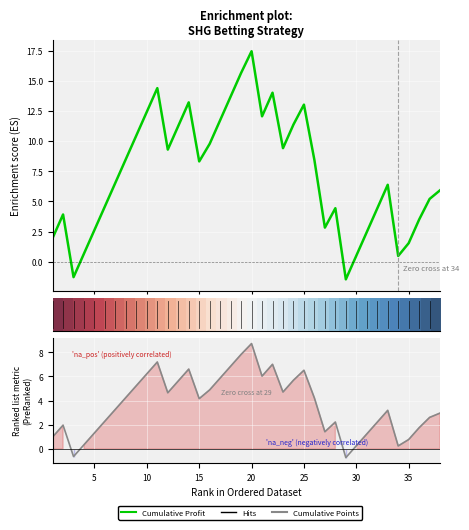

In Cumulative Points, how many points are higher than both neighbors (excluding endpoints)?

8